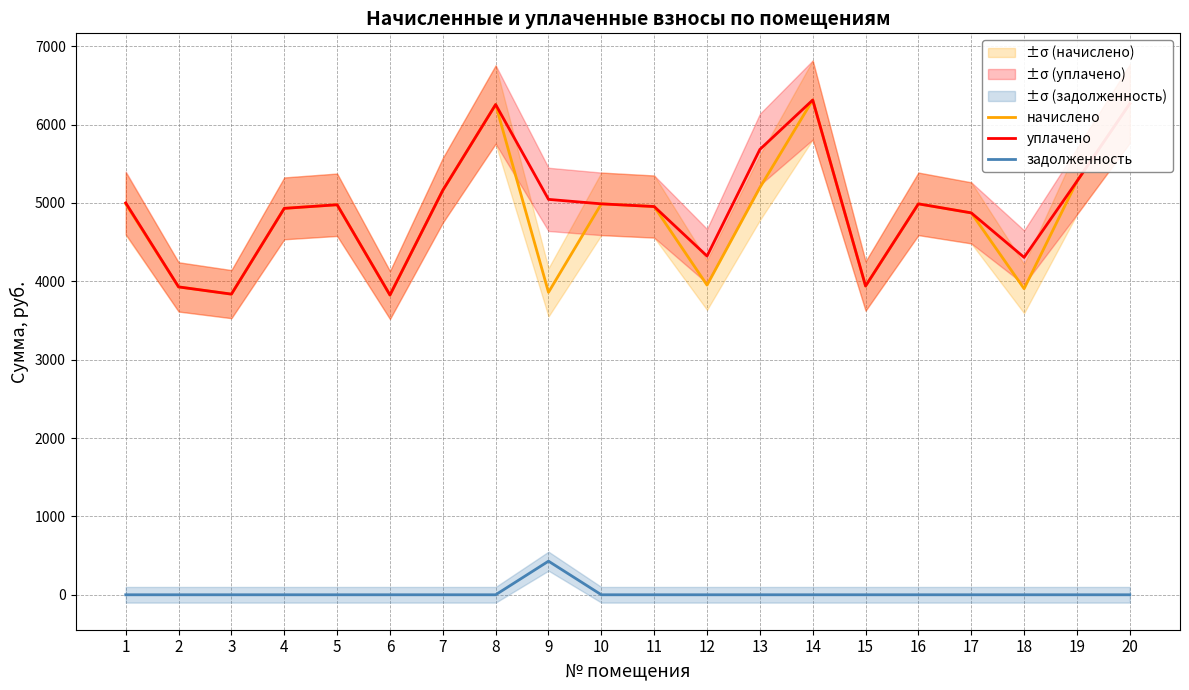

Between 9 and 15, which series saw the biggest shift?

уплачено